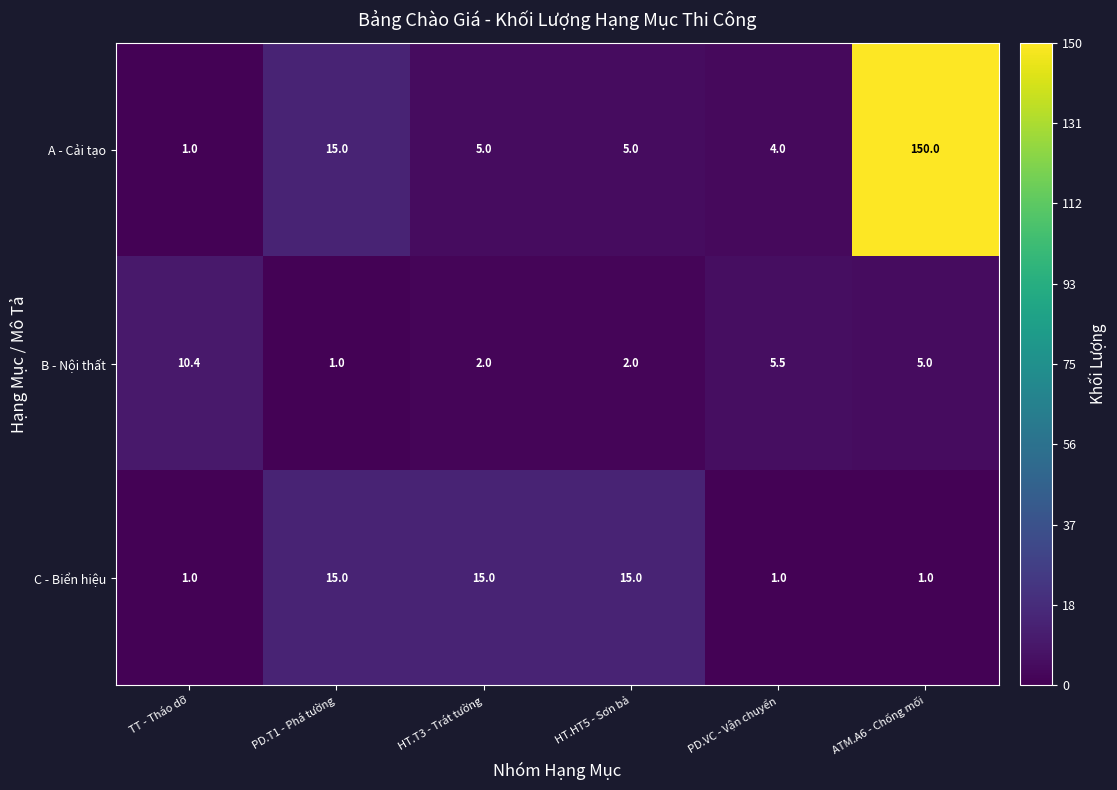

At which label does B - Nội thất first exceed 5?

TT - Tháo dỡ